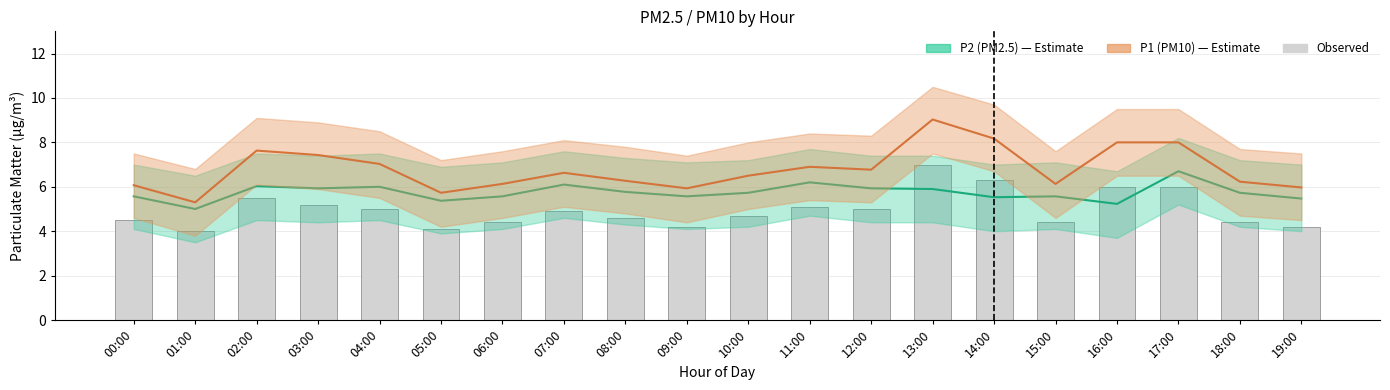

Between 03:00 and 14:00, which series saw the biggest shift?

Observed